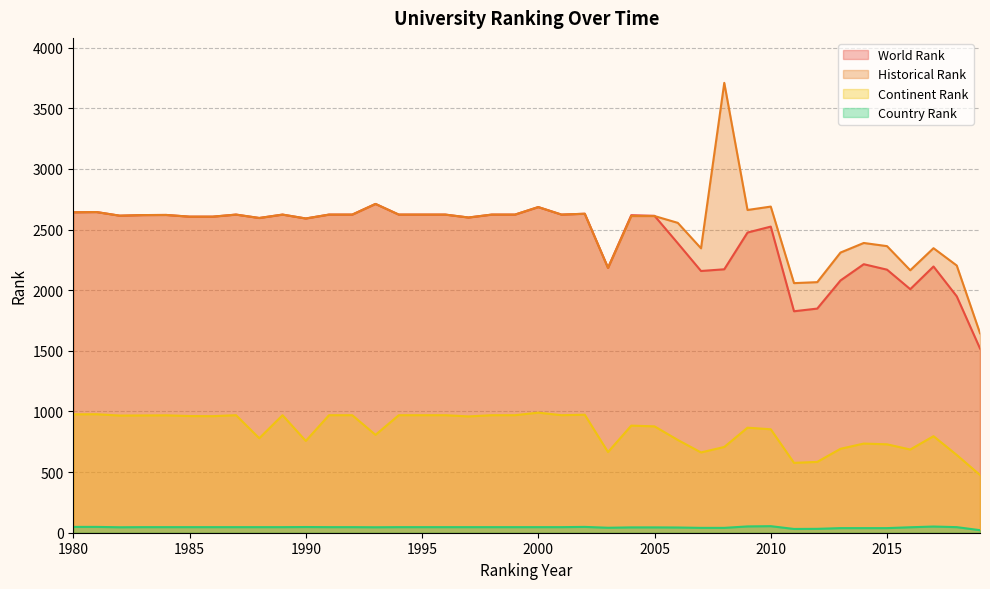

Where do historical rank and world rank first cross each other?

2005 and 2006